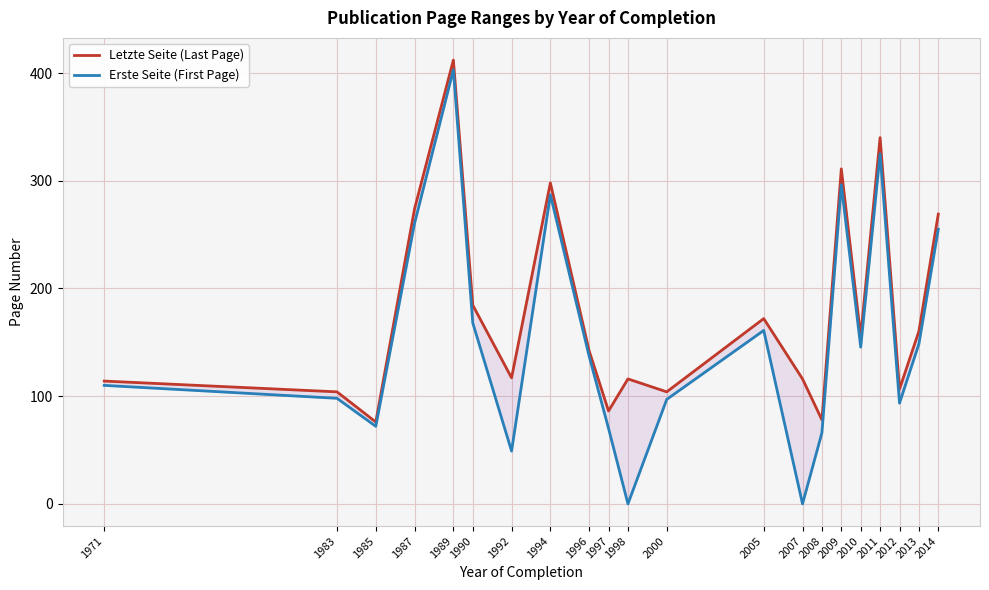

What is the value of the Erste Seite (First Page) point at the 9th from the left?

137.0